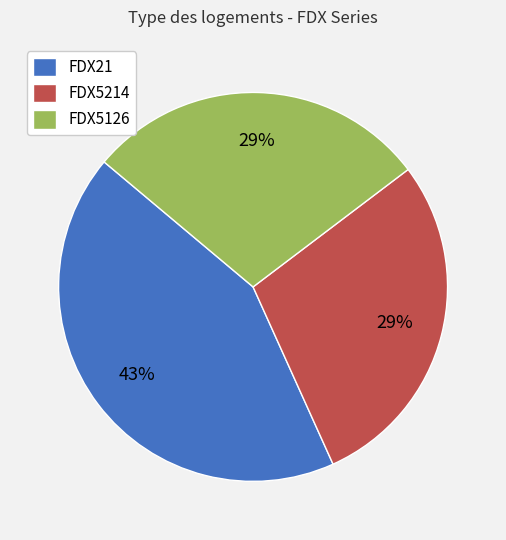

Which has a higher value, FDX21 or FDX5126?

FDX21